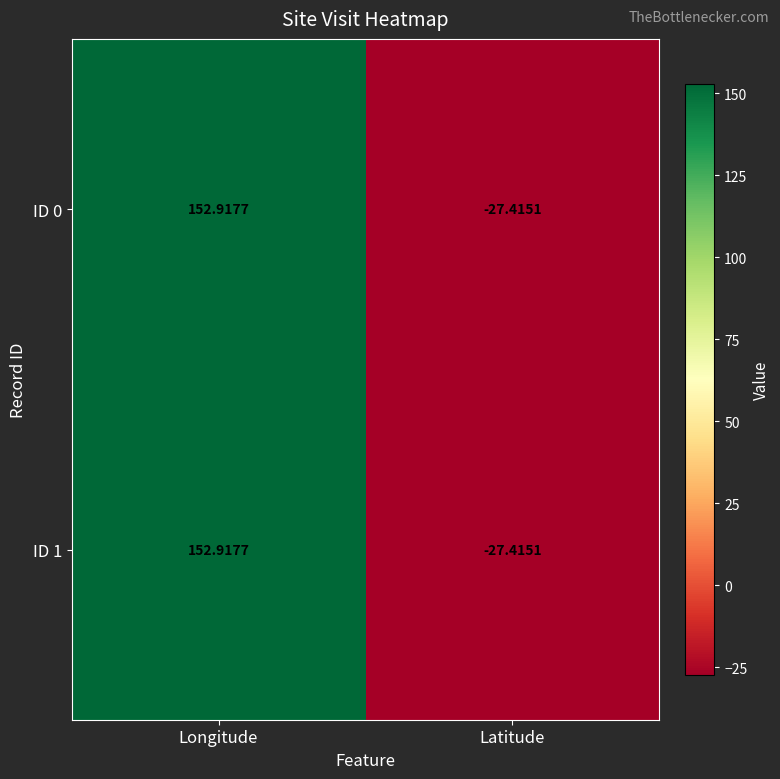

At which label is ID 1 closest to 62?

Latitude